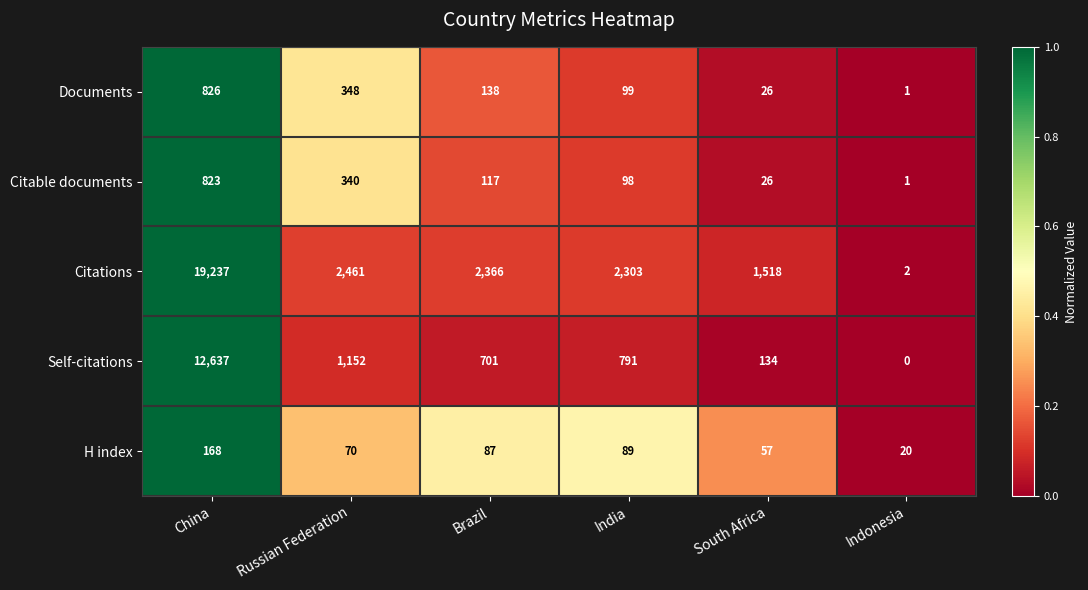

How many distinct data groups are displayed?

5